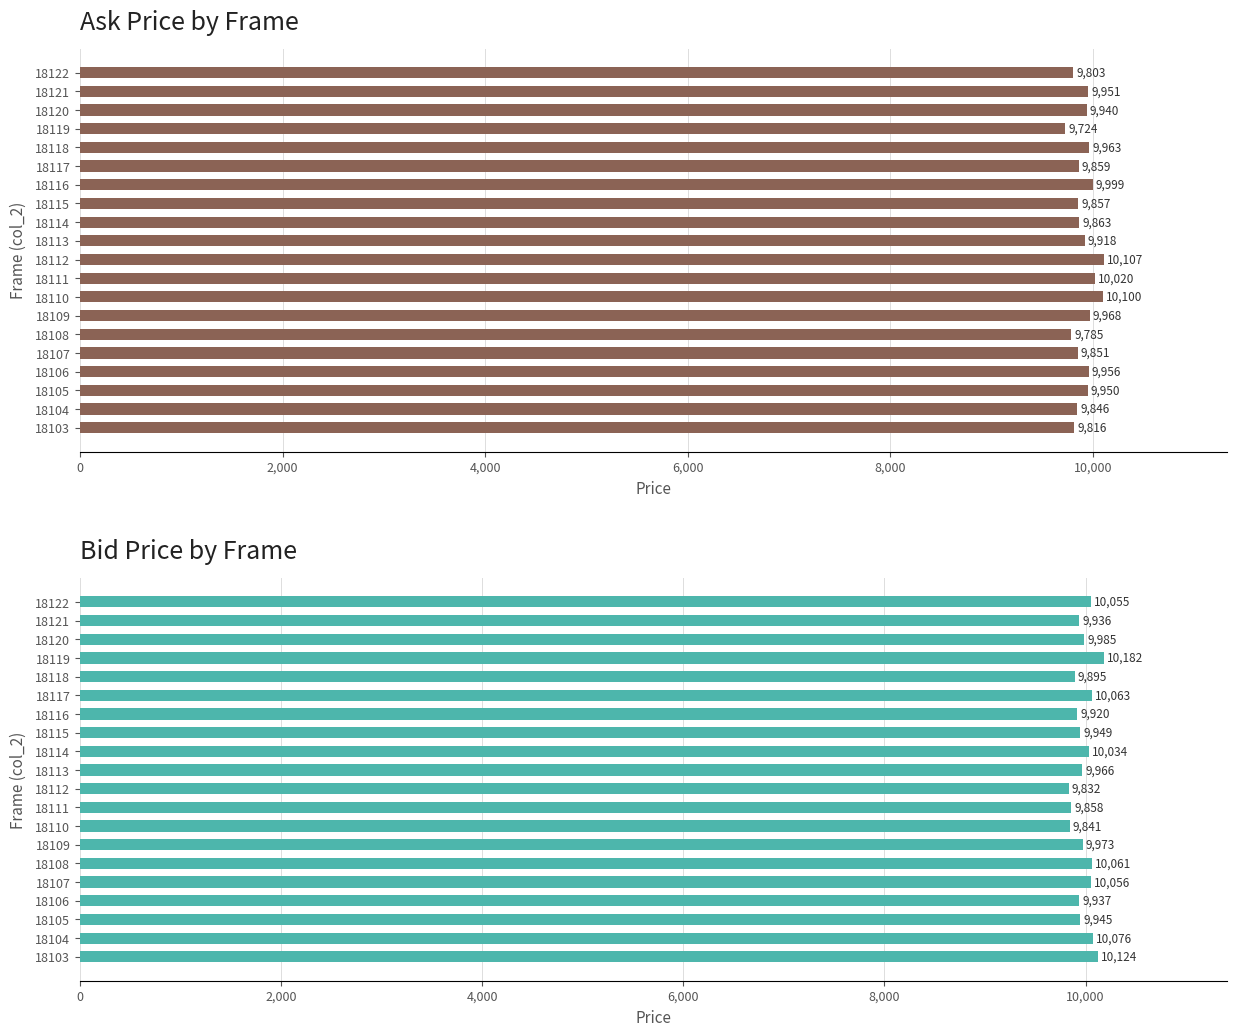

True or false: col_4 (ask) has a value of 6480 at 18111.

False